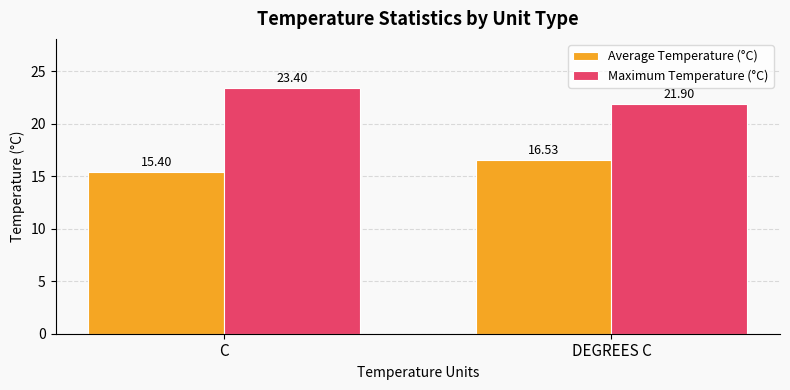

At DEGREES C, list the series in order from smallest to largest.

Average Temperature (°C), Maximum Temperature (°C)